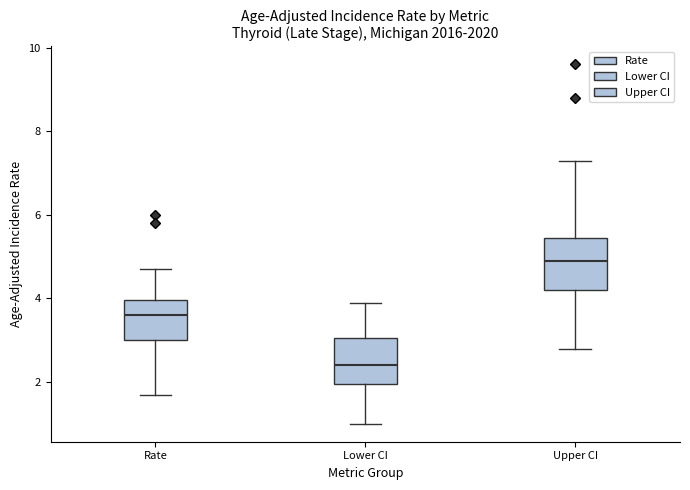

Which box's median line is the lowest?

Lower CI